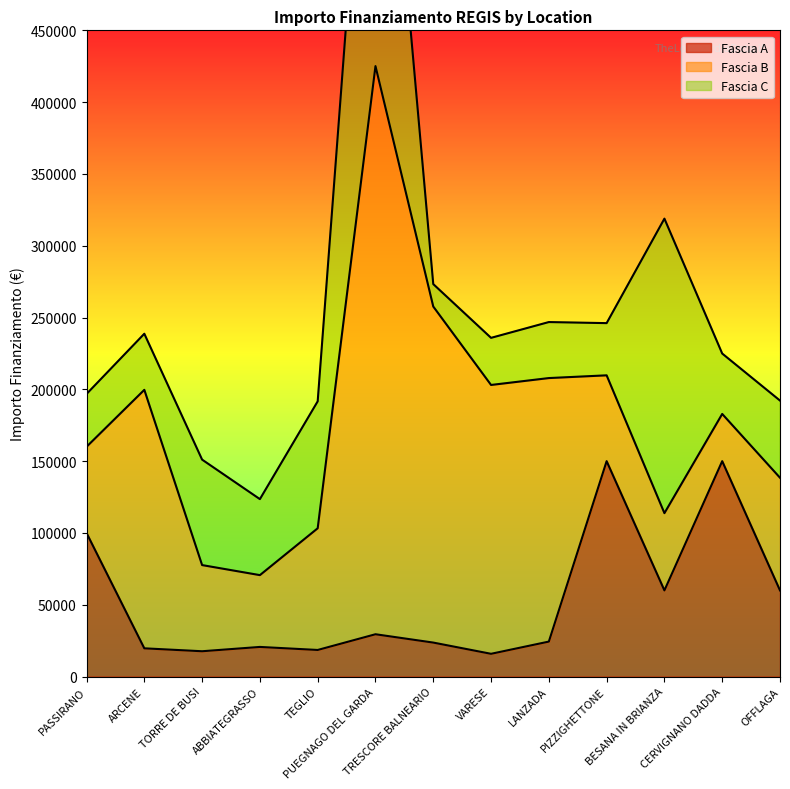

What is the difference between the second highest and second lowest values in the Fascia C series?

172287.1